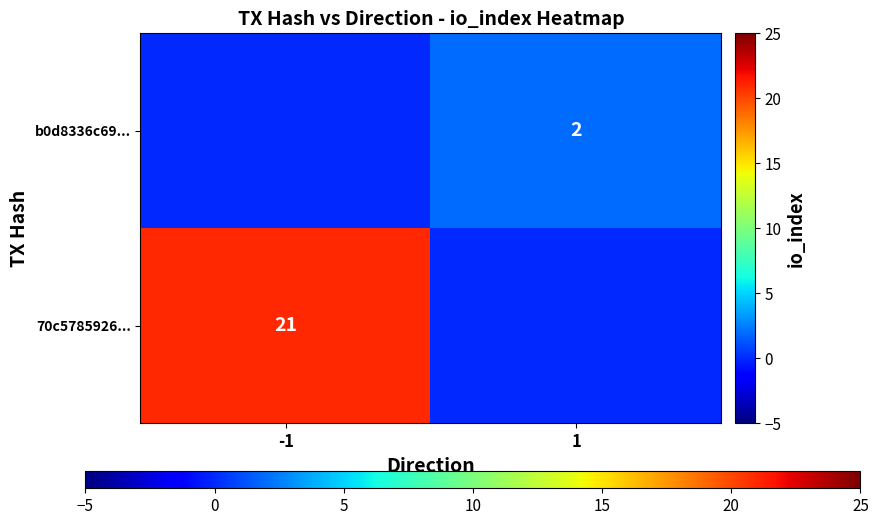

Is it true that 70c5785926... equals 21 at -1?

True